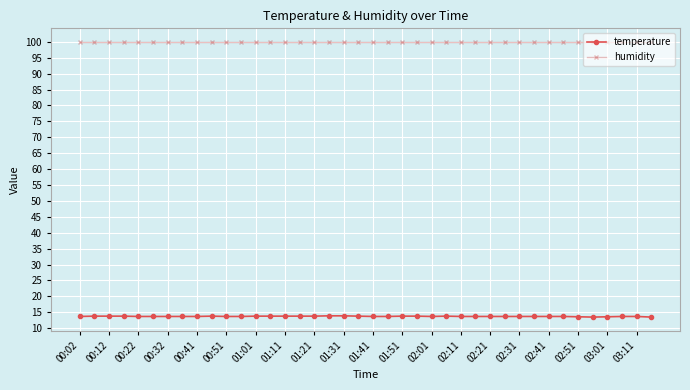

List the series in order of their peak value, lowest first.

temperature, humidity